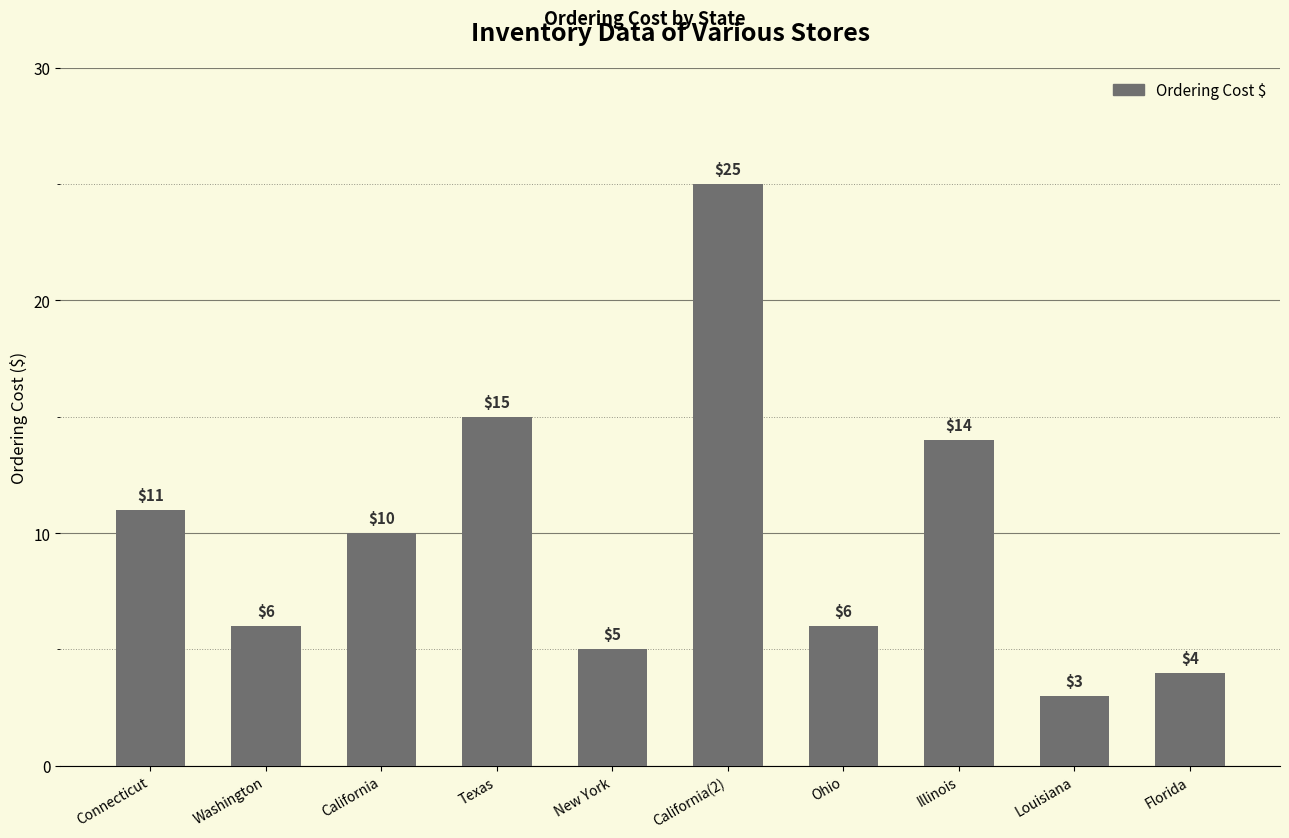

Which category has the highest value across all series?

California(2)